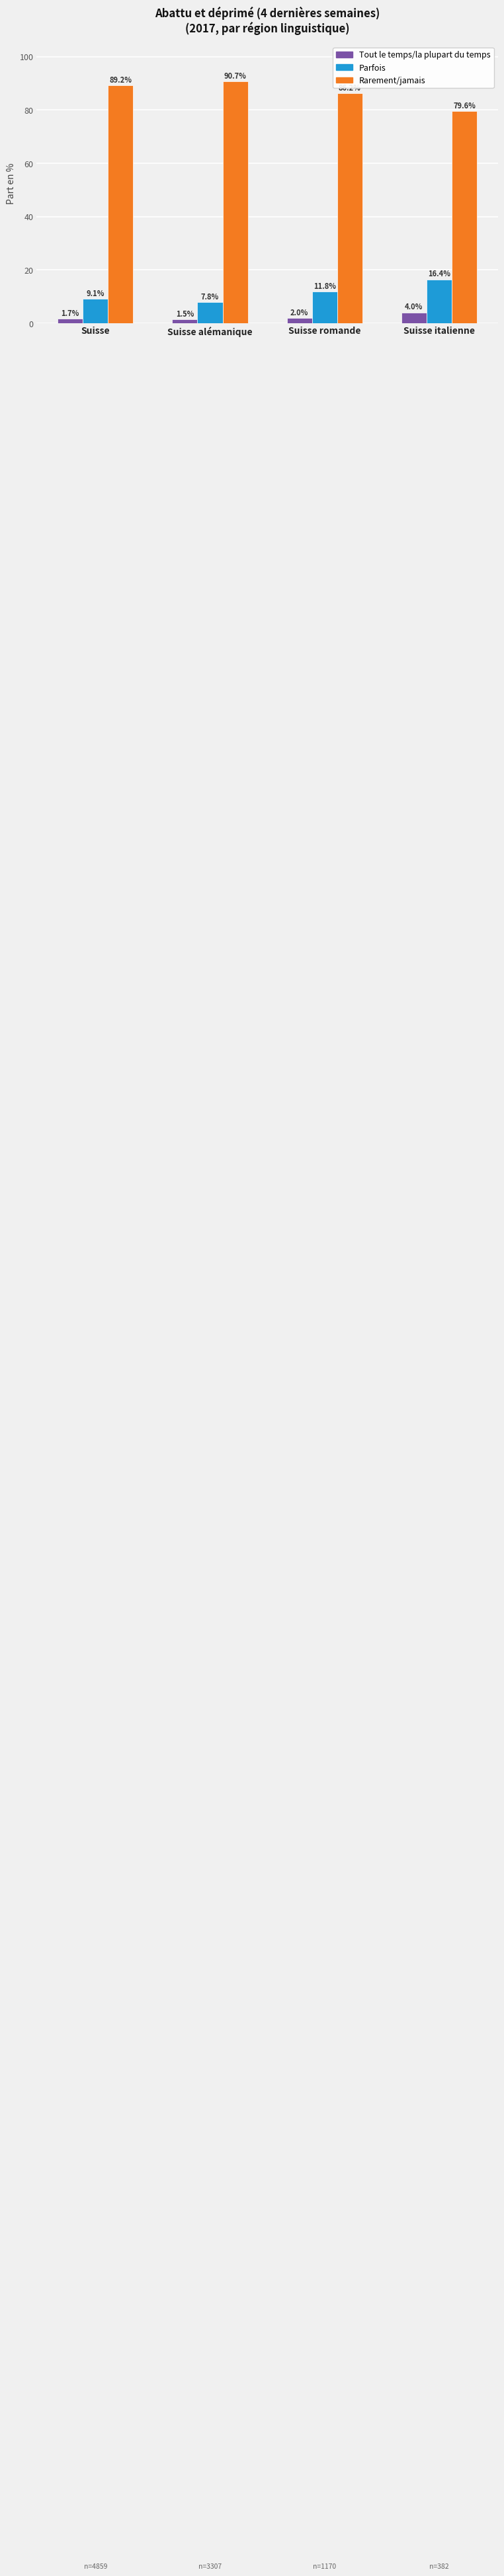

Reading right to left, transcribe all the data shown in this chart.

Tout le temps/la plupart du temps: Suisse italienne=4.0	Suisse romande=2.0	Suisse alémanique=1.5	Suisse=1.7
Parfois: Suisse italienne=16.4	Suisse romande=11.8	Suisse alémanique=7.8	Suisse=9.1
Rarement/jamais: Suisse italienne=79.6	Suisse romande=86.2	Suisse alémanique=90.7	Suisse=89.2